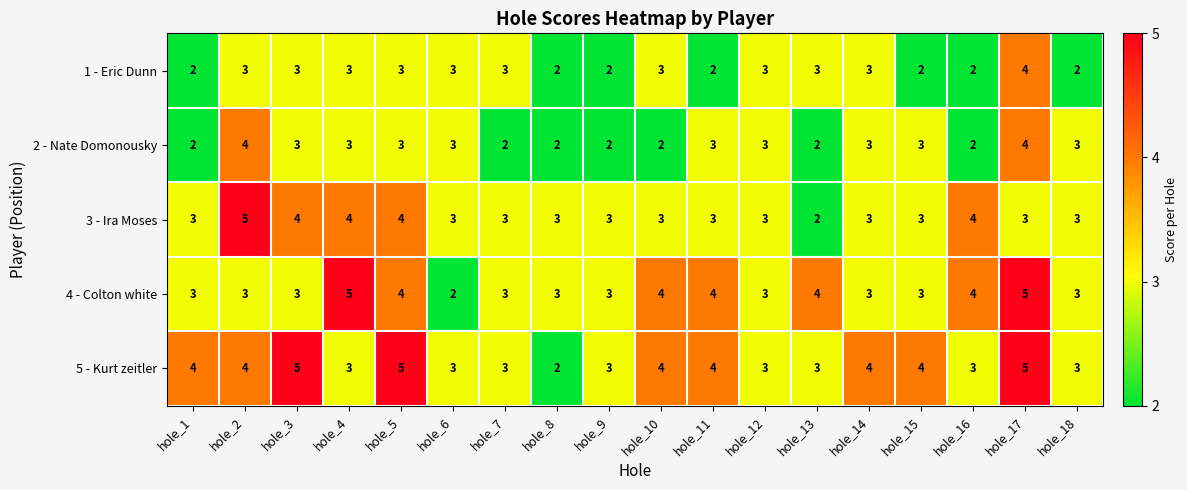

What is the sum of all 5 - Kurt zeitler values?

65